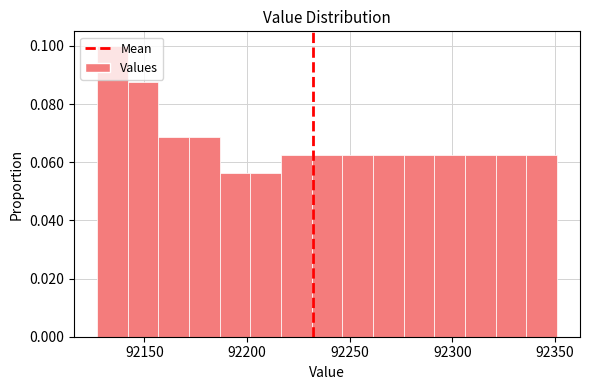

Read against the x-axis, roughly where is the centre of the tallest bar?

92135